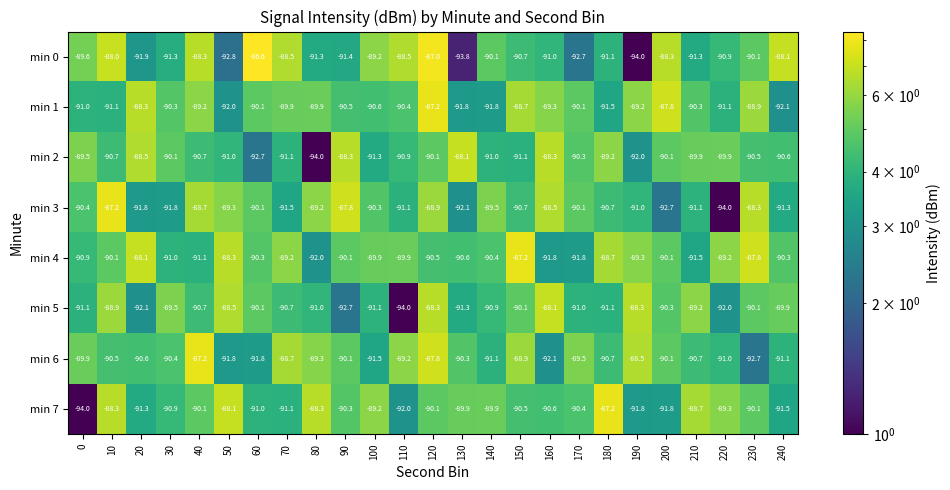

Between 60 and 180, which series saw the biggest shift?

min 0